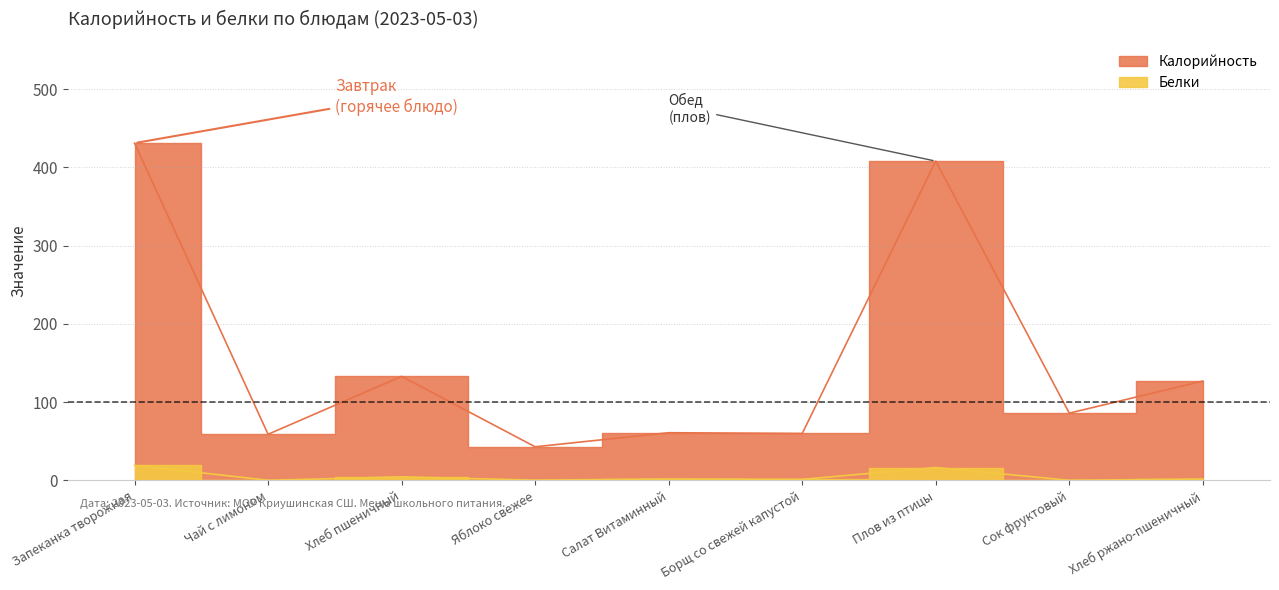

True or false: Белки and Калорийность cross at least once.

False